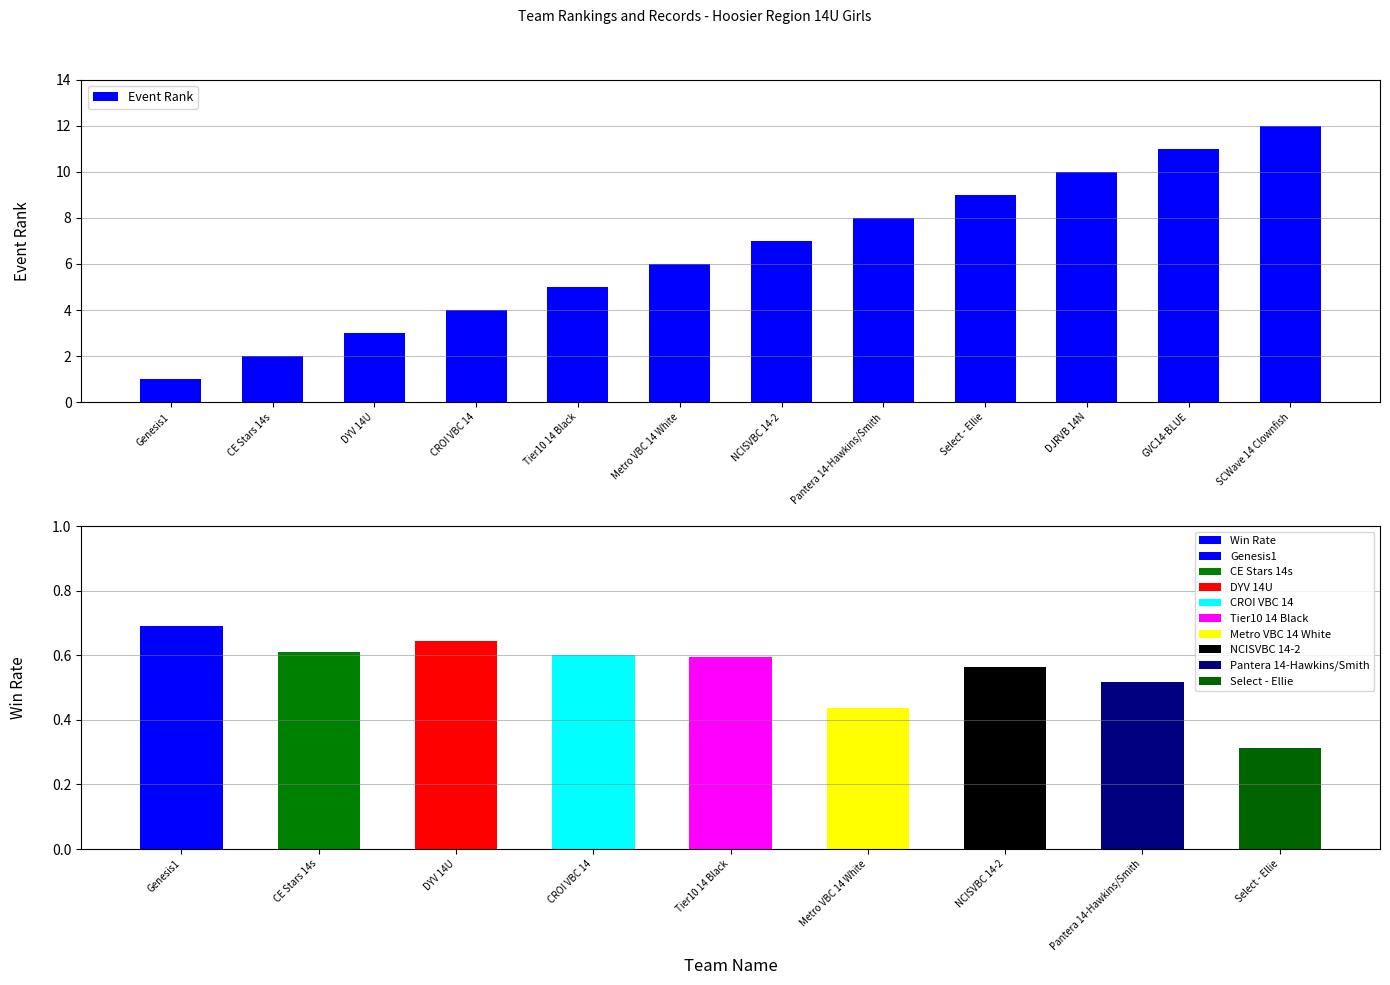

What is the difference between the values at SCWave 14 Clownfish and CE Stars 14s?

10